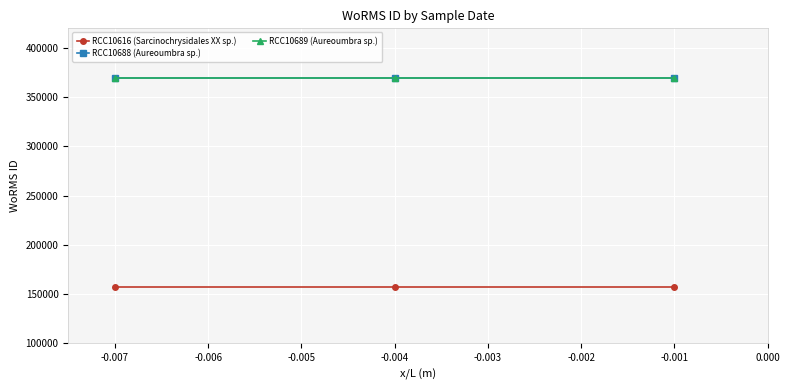

At which category does the chart reach its minimum across all series?

-0.007